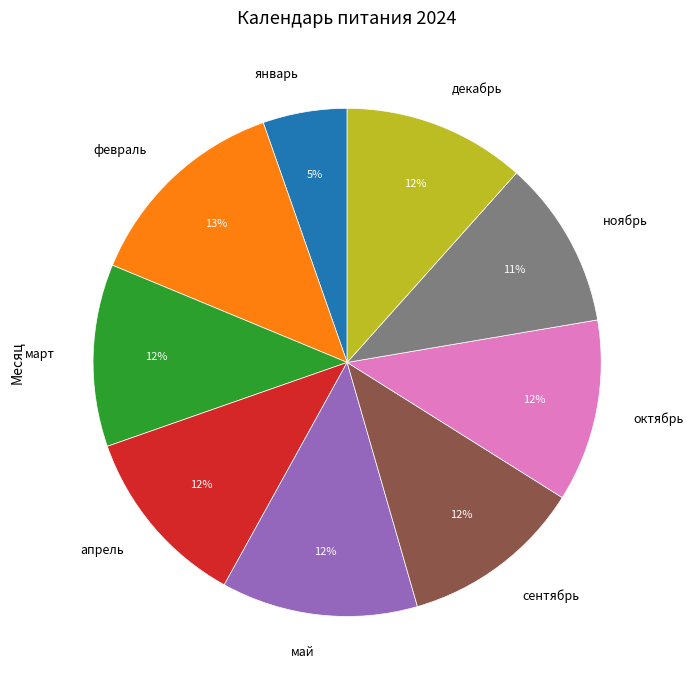

The сентябрь slice represents 24% of the pie. True or false?

False